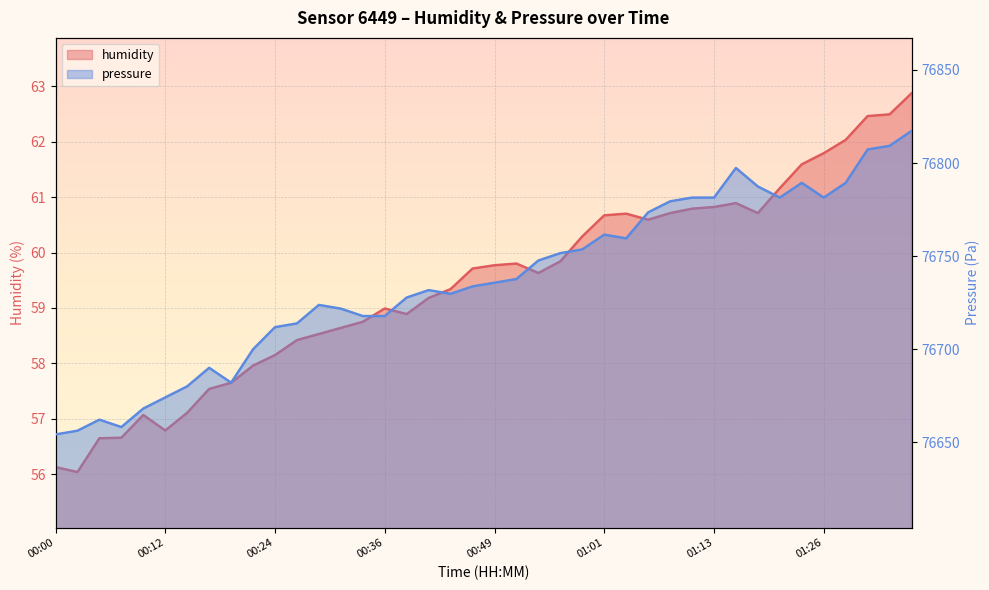

What is the difference between the maximum and second lowest values in the humidity series?

6.7